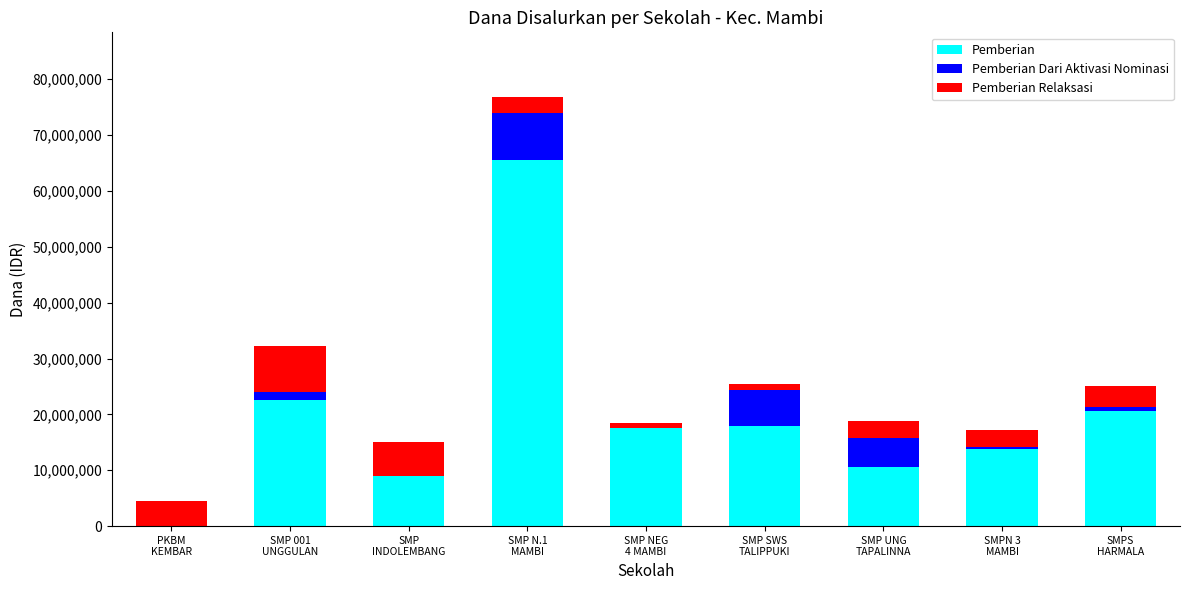

What is the sum of all Pemberian values?

177750000